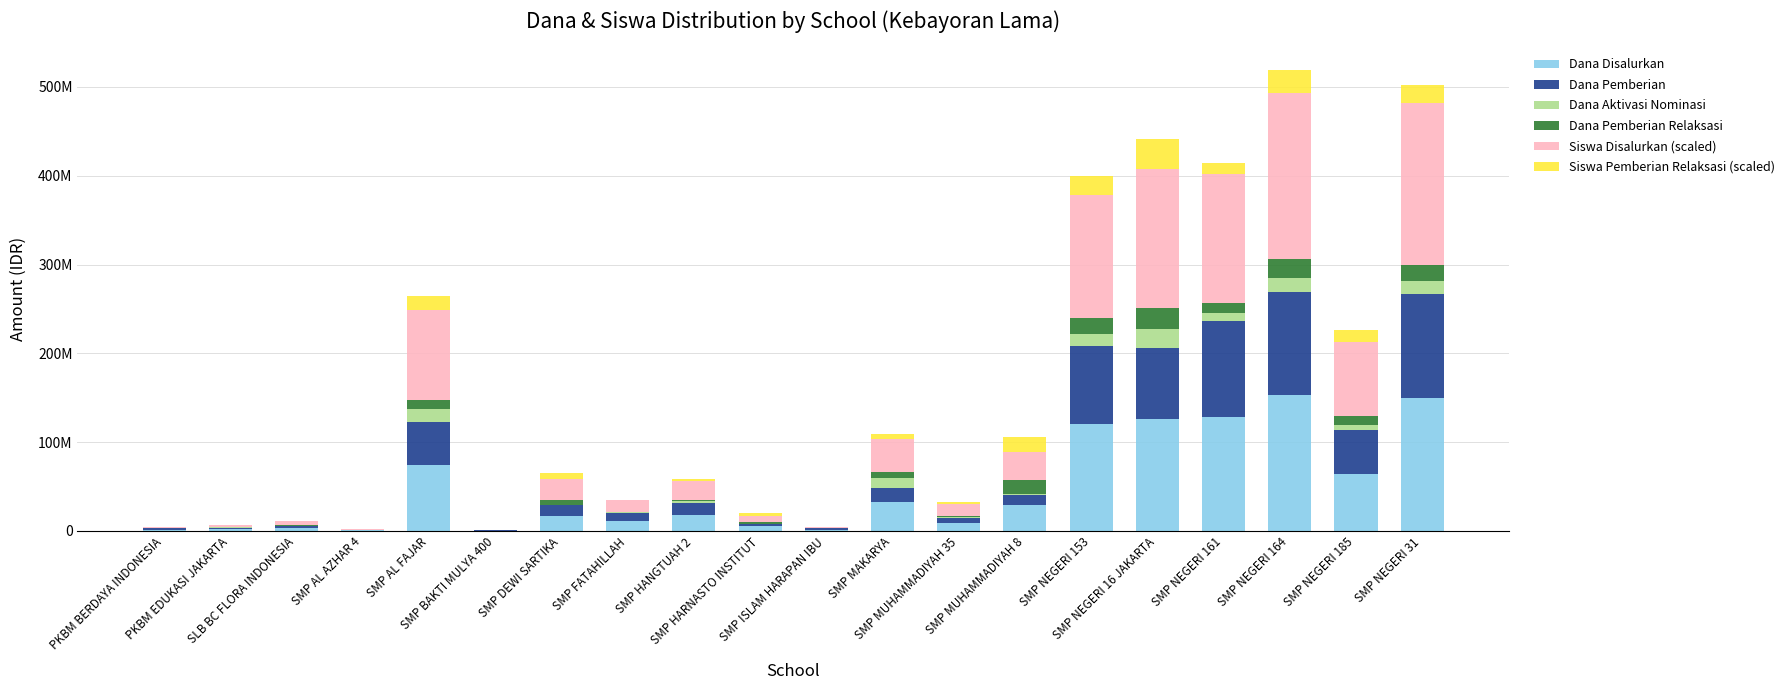

The Siswa Pemberian Relaksasi (scaled) series shows 0 at SMP BAKTI MULYA 400. True or false?

True